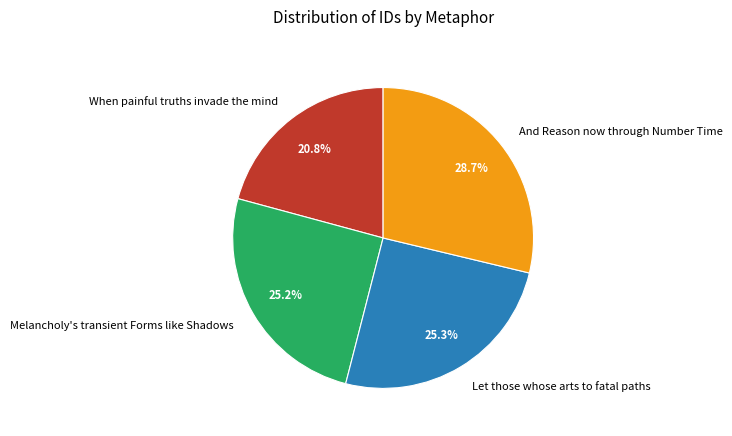

Which slice is the largest?

And Reason now through Number Time